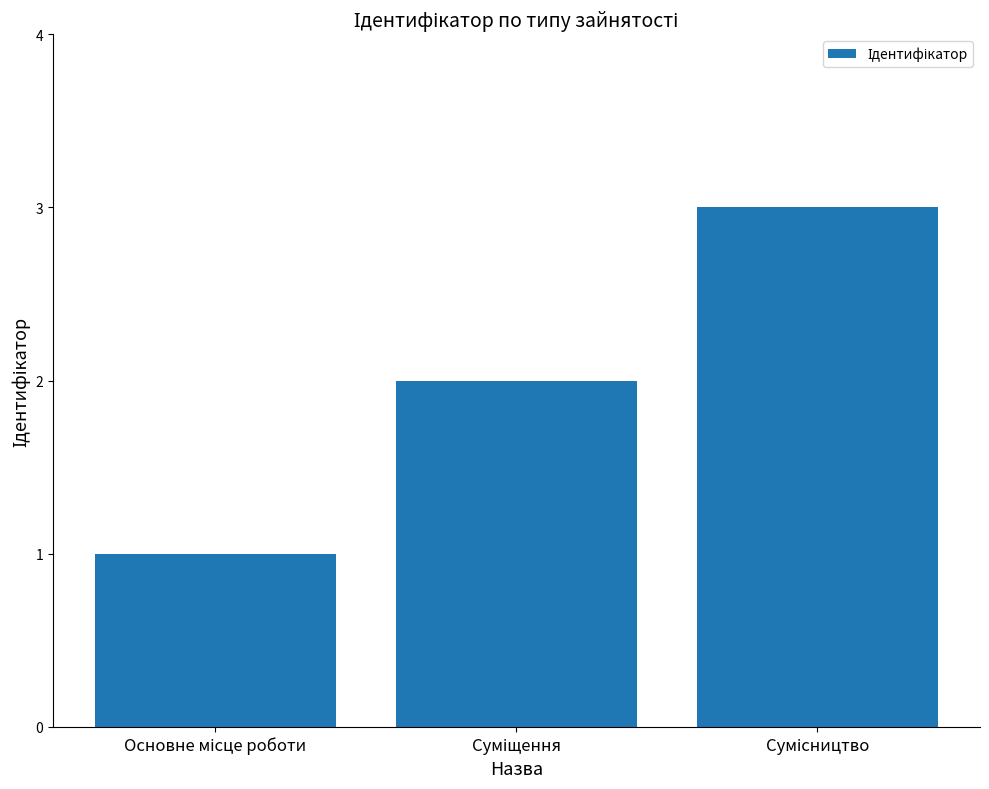

What is the sum of all values?

6